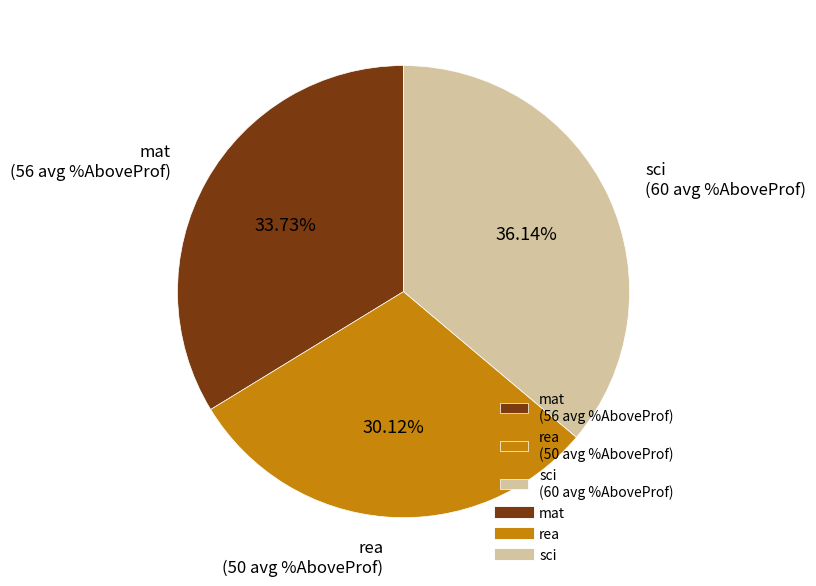

Which category has the smallest portion of the pie?

rea